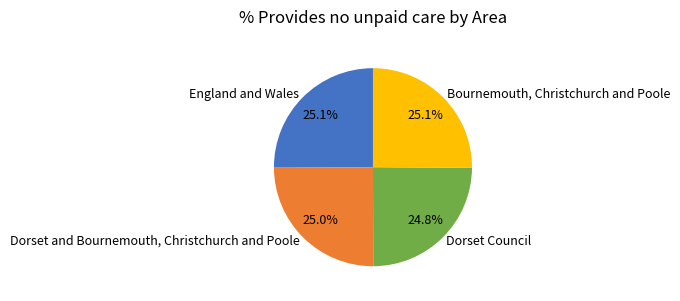

Is Dorset Council the majority of the pie?

No